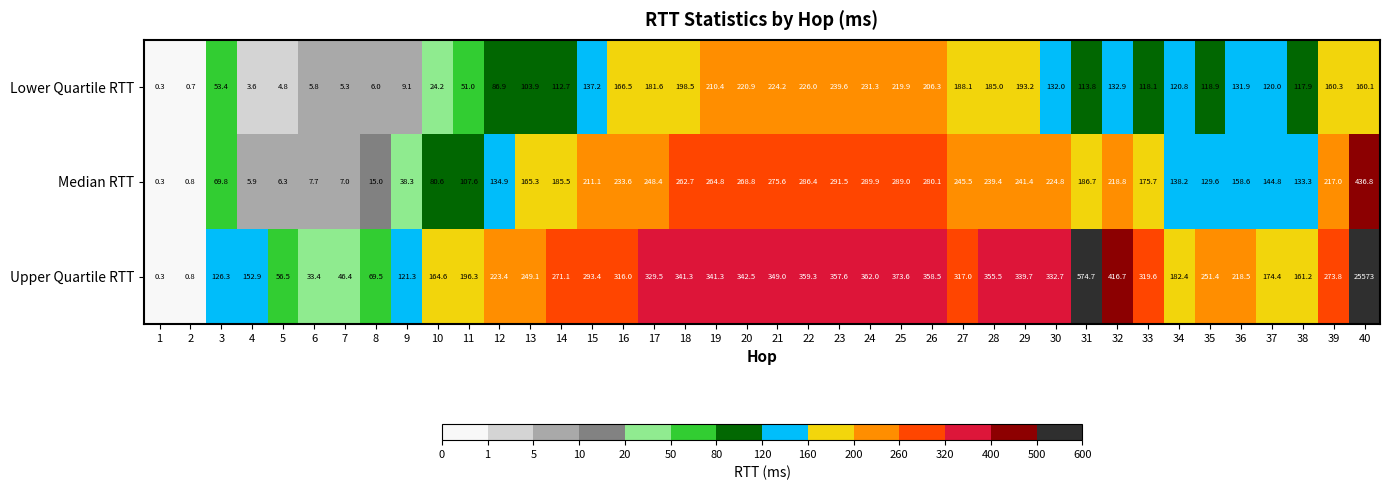

What is the difference between the maximum and minimum values in the Median RTT series?

436.5